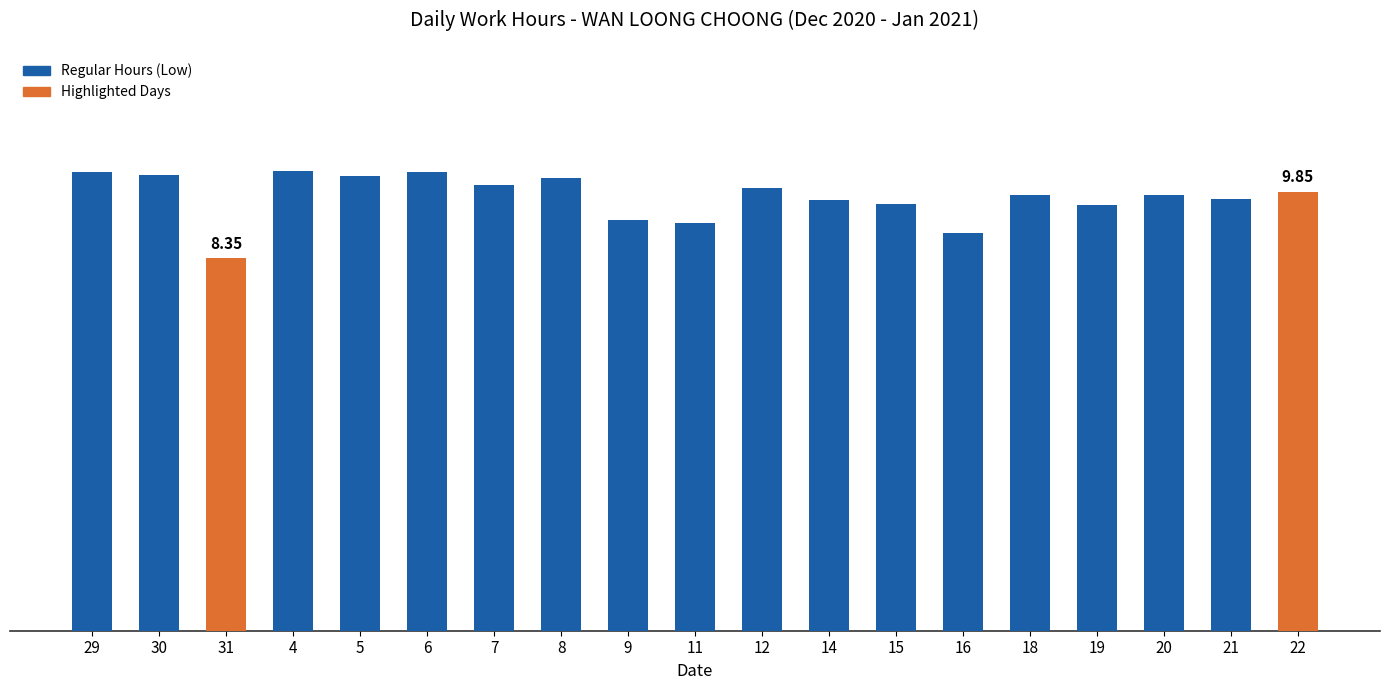

Does the chart contain any negative values?

No